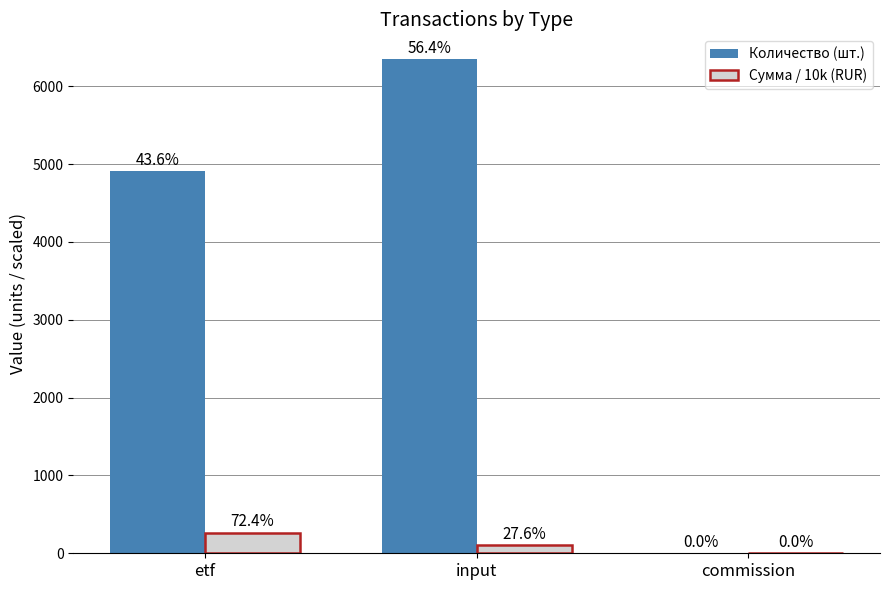

What are all the series names shown in the legend?

Количество (шт.), Сумма / 10k (RUR)